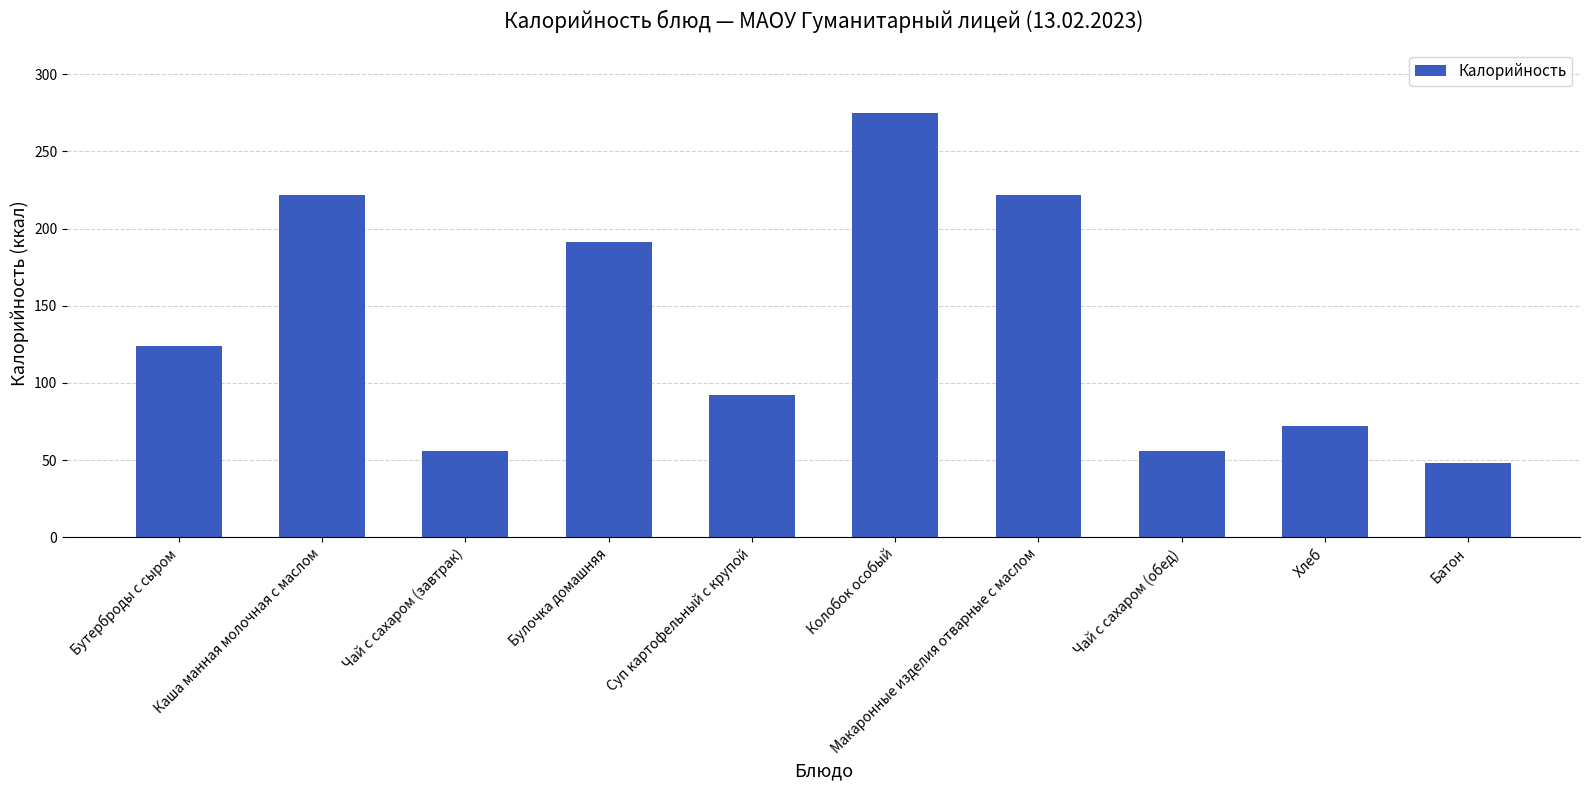

How many data points does each series have?

10